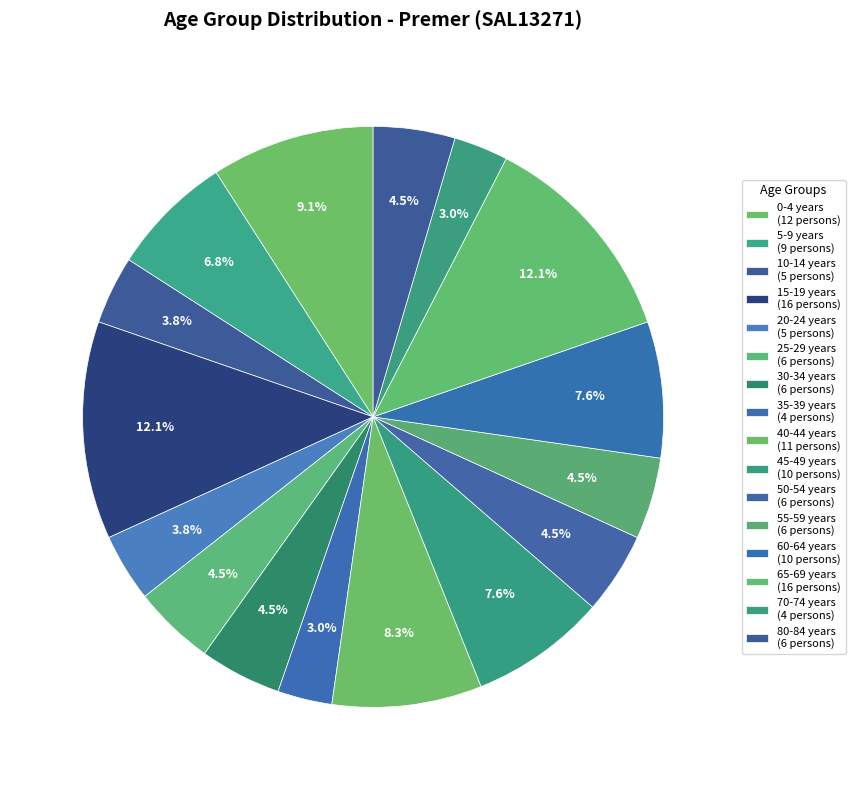

What is the largest slice in the pie chart?

15-19 years